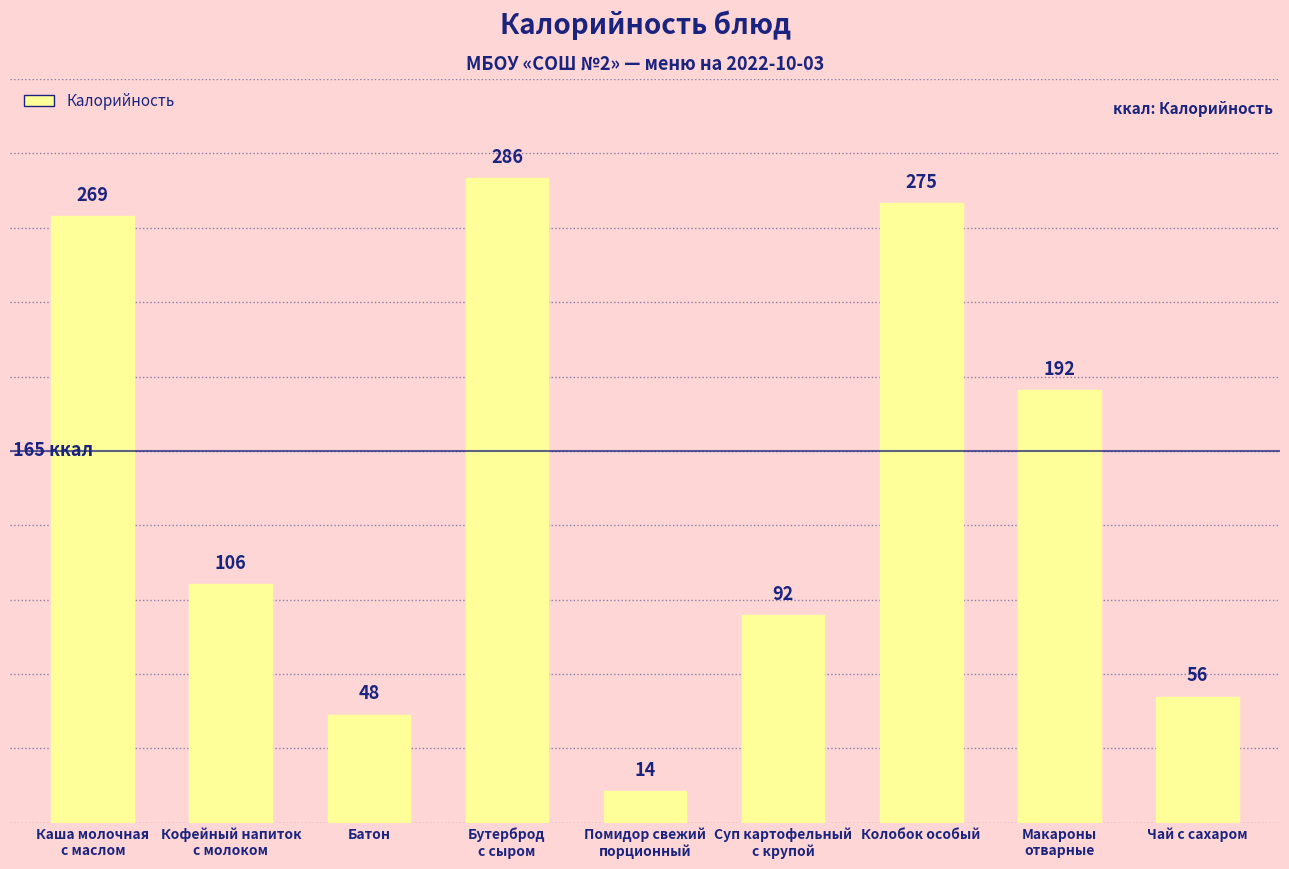

At which label is the value closest to 150?

Макароны
отварные